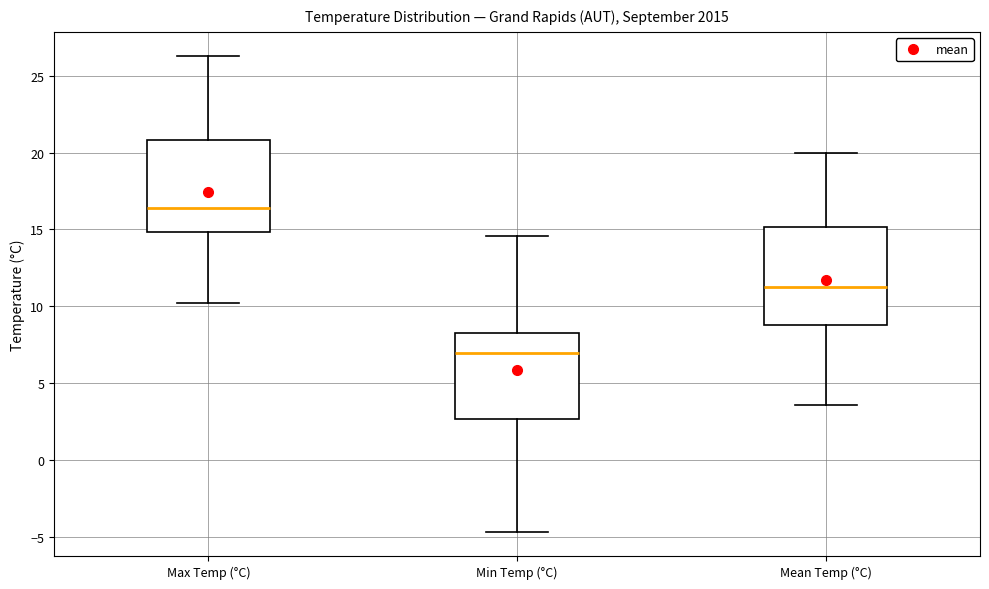

Where does the median line of the box for Max Temp (°C) sit on the y-axis? The values are not printed on the chart, so give them approximately, as read against the axis.

16.5